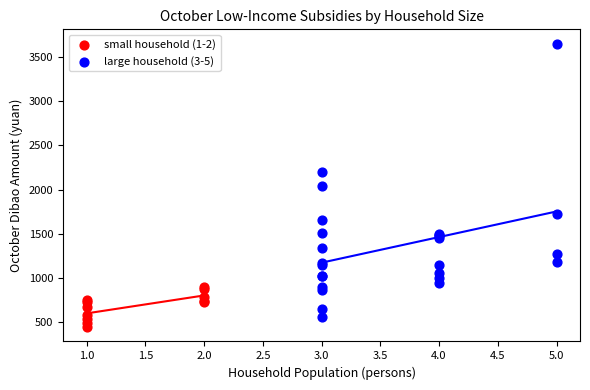

Which series contains the highest Y value?

large household (3-5)